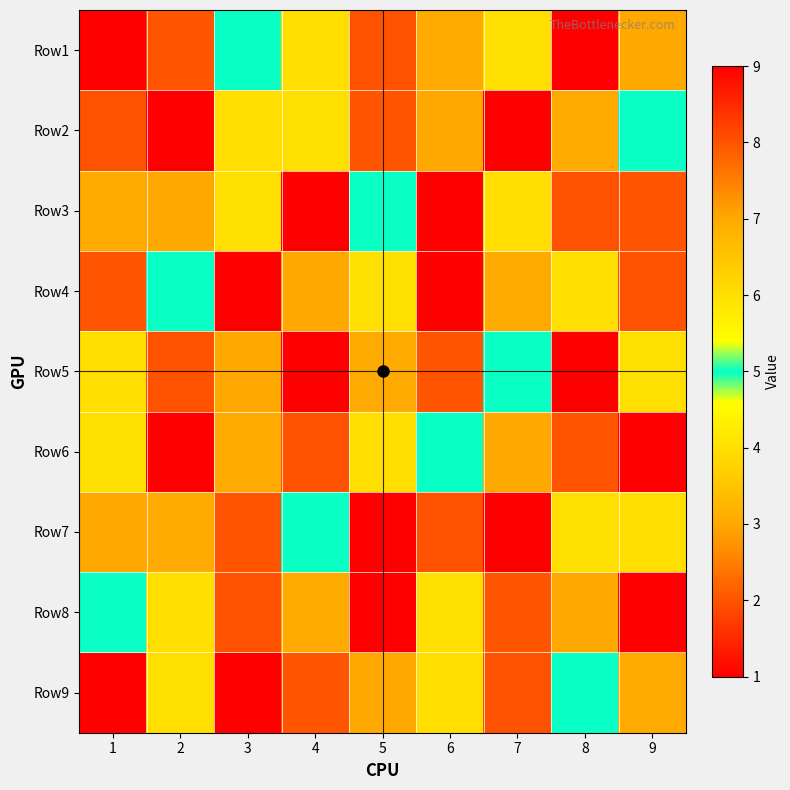

Which series changed the most between 3 and 9?

Row8